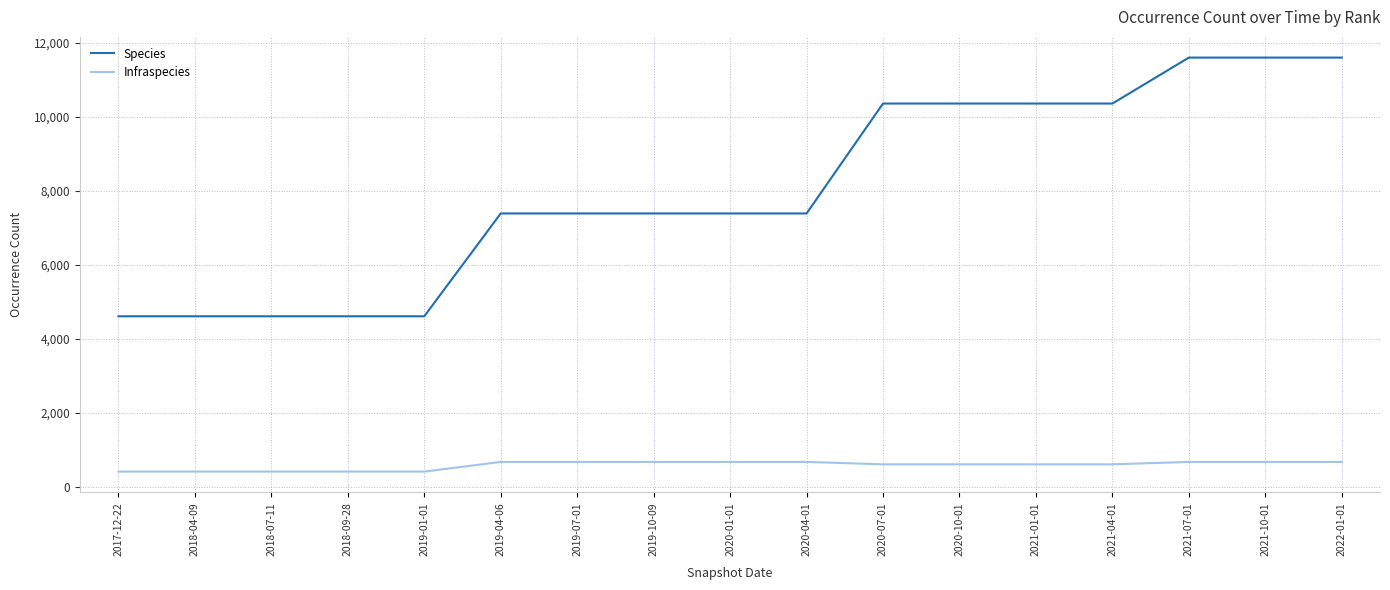

What is the highest value of the Species series?

11601